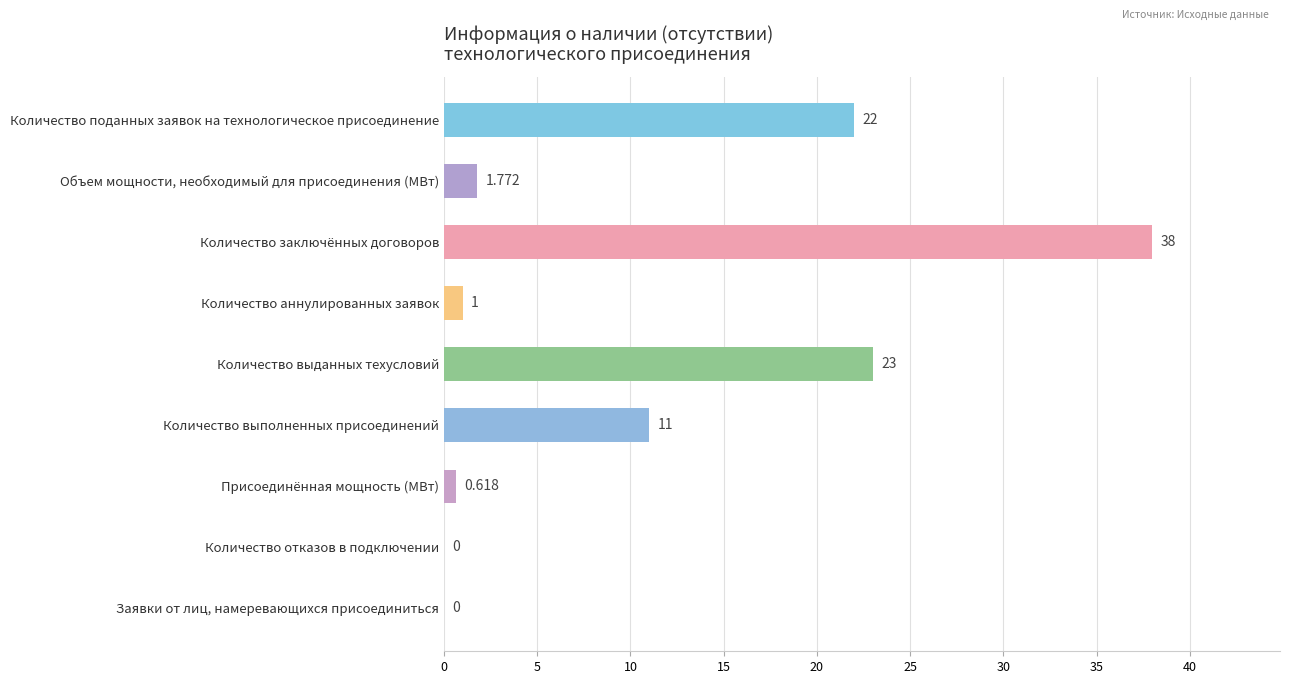

What is the maximum value shown in the chart?

38.0